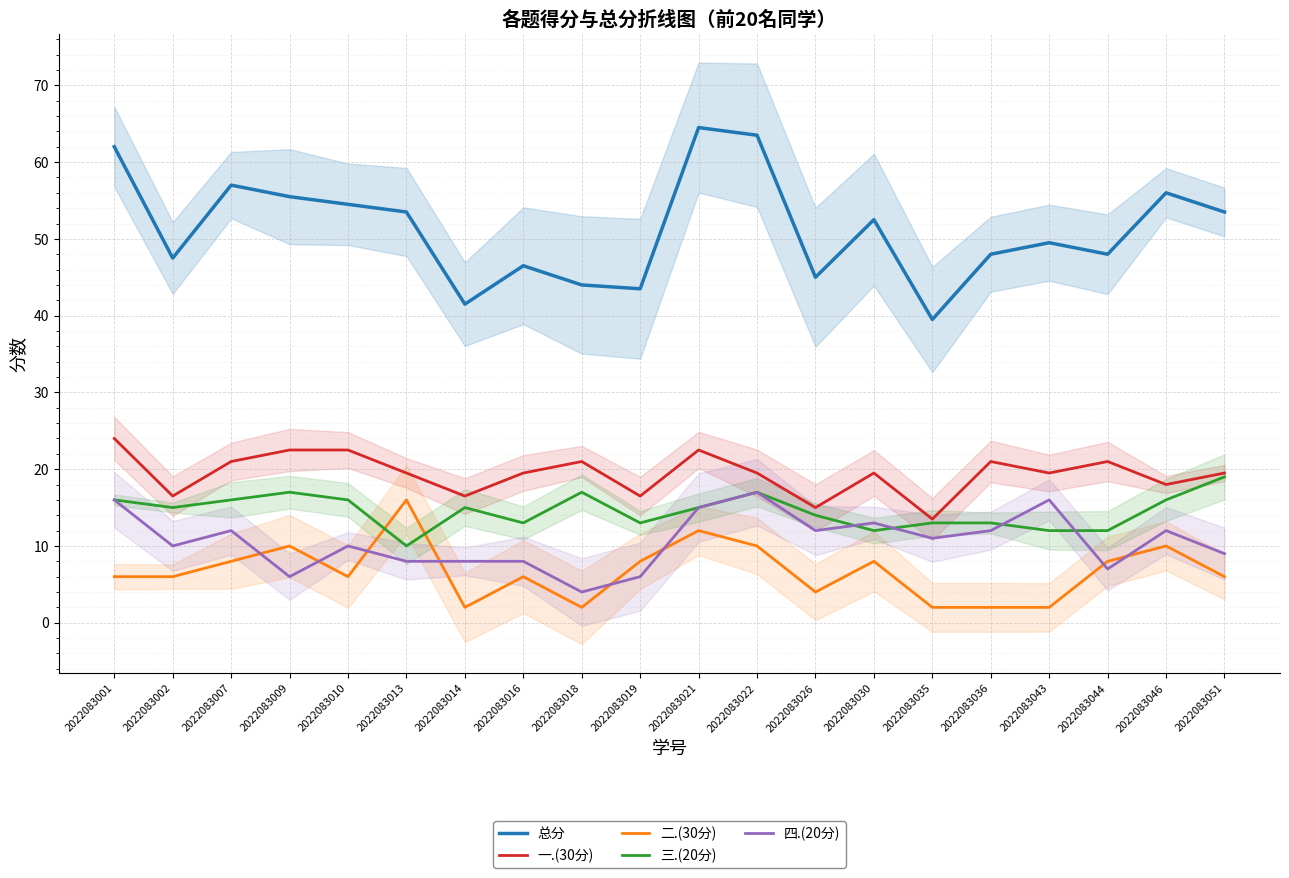

True or false: 一.(30分) and 总分 intersect in this chart.

False